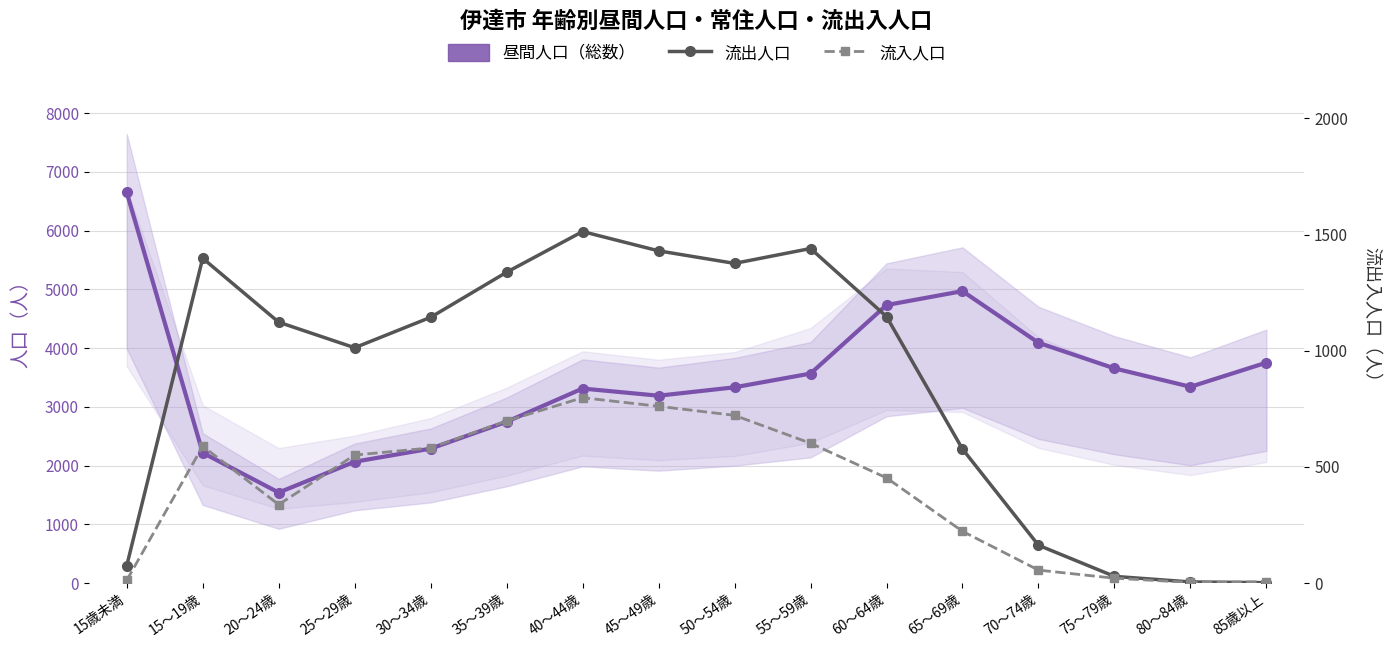

What is the label of the 16th point from the left?

85歳以上